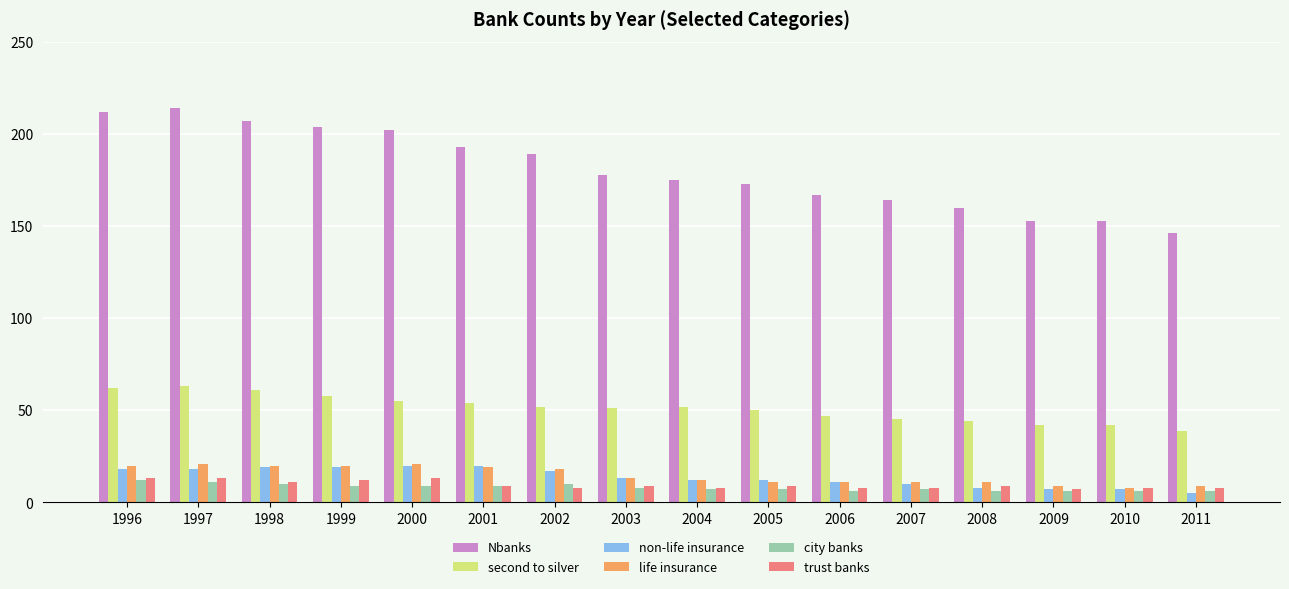

The life insurance series shows 20 at 1998. True or false?

True